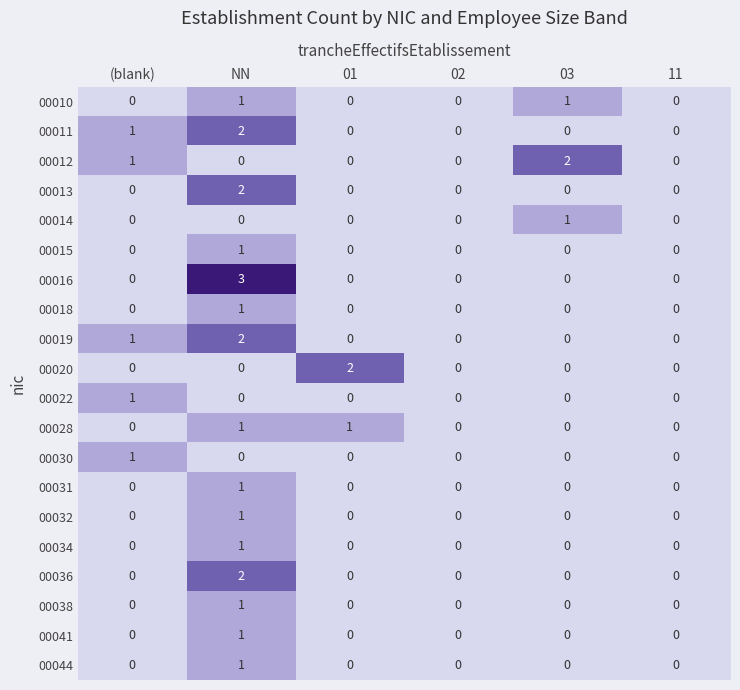

At which category is the sum across all series the highest?

NN